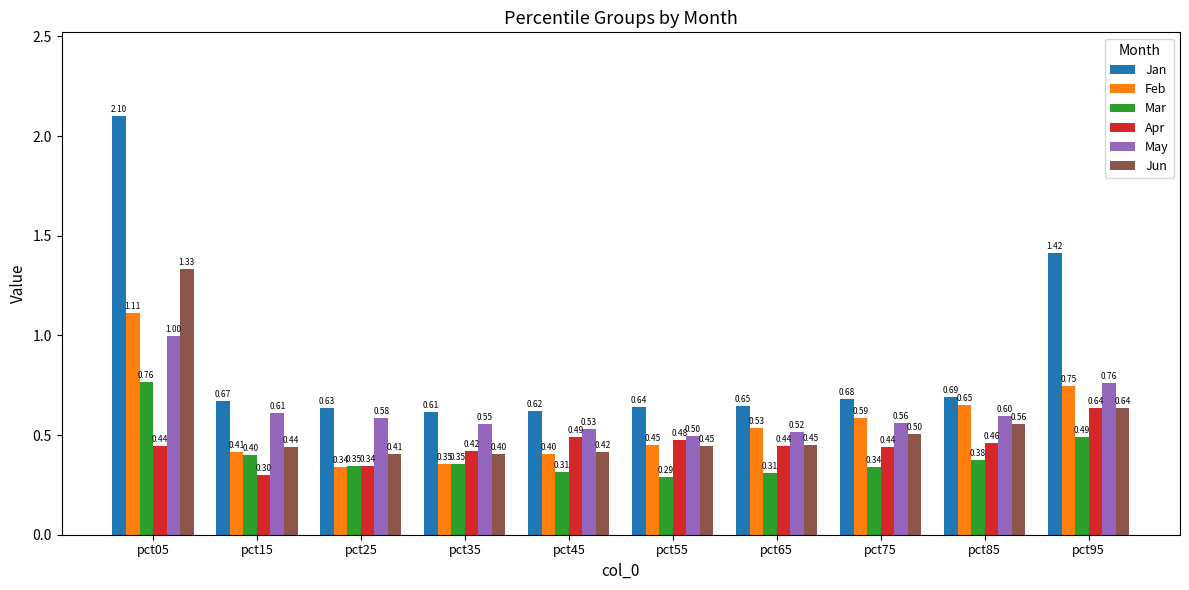

Is it true that Apr equals 0.5 at pct25?

False